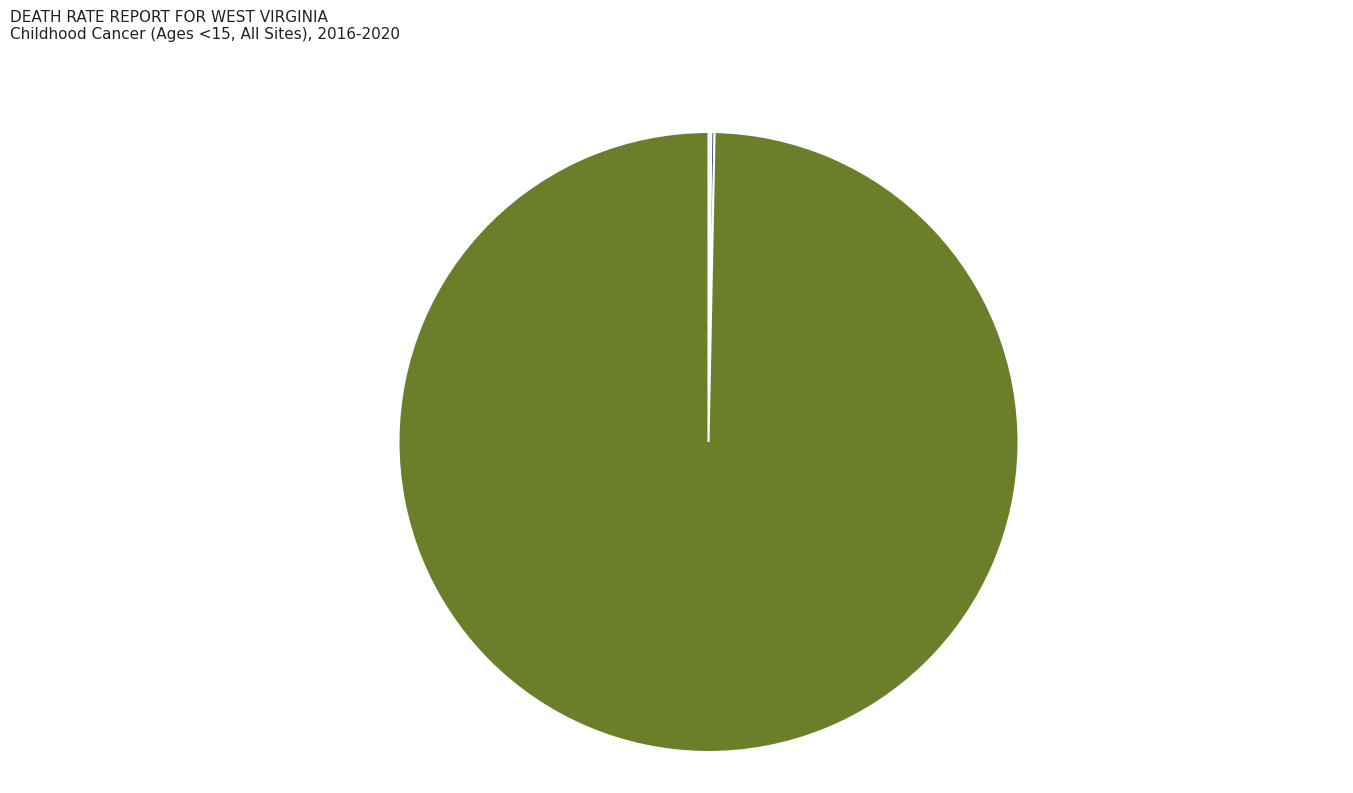

Does any single category account for the majority?

Yes